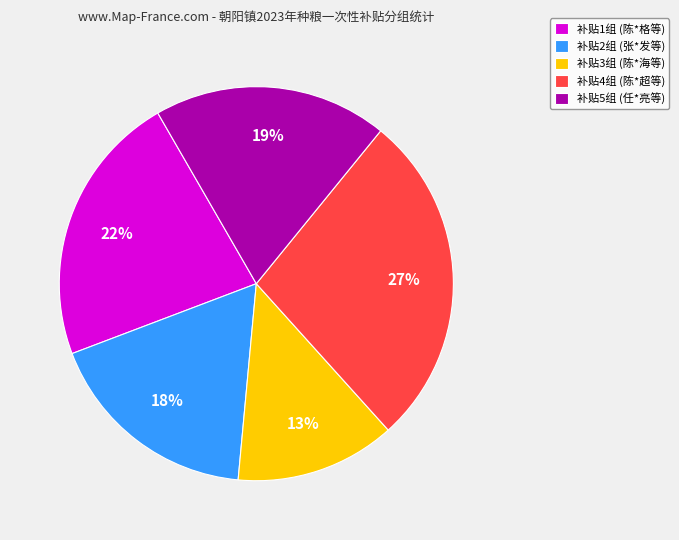

To the nearest percent, what is the combined percentage of 补贴5组 (任*亮等) and 补贴3组 (陈*海等)?

32%